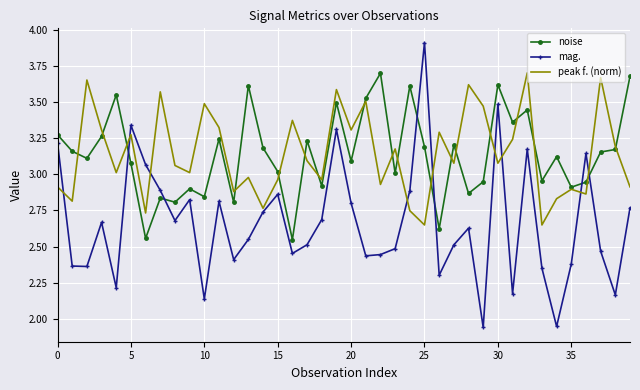

What is the maximum value shown in the chart?

3.9